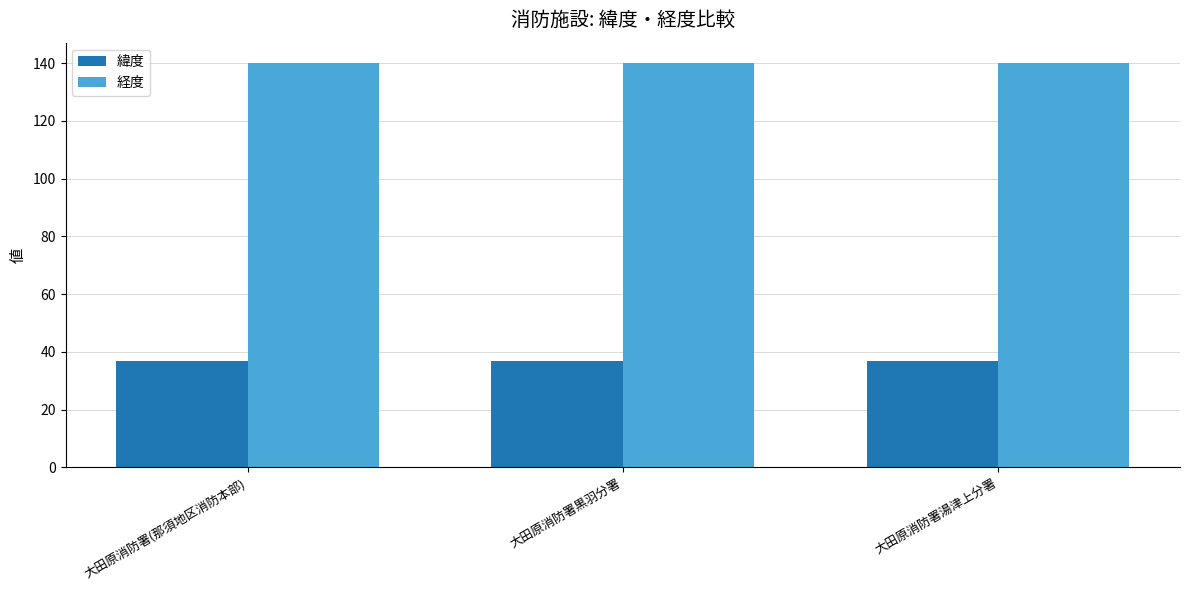

The 経度 series shows 198.3 at 大田原消防署(那須地区消防本部). True or false?

False